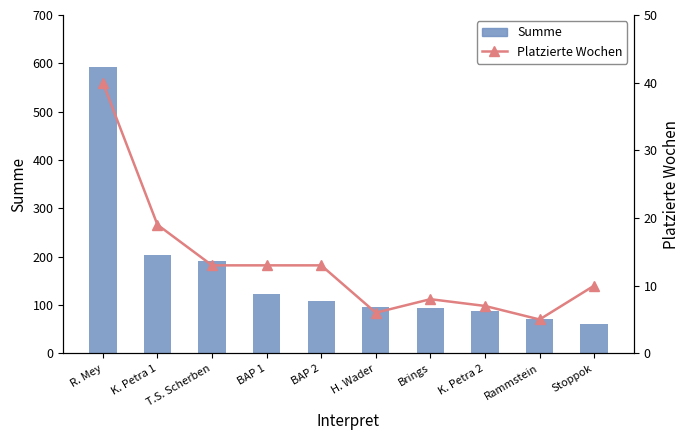

How many data points in Summe are above 108?

4